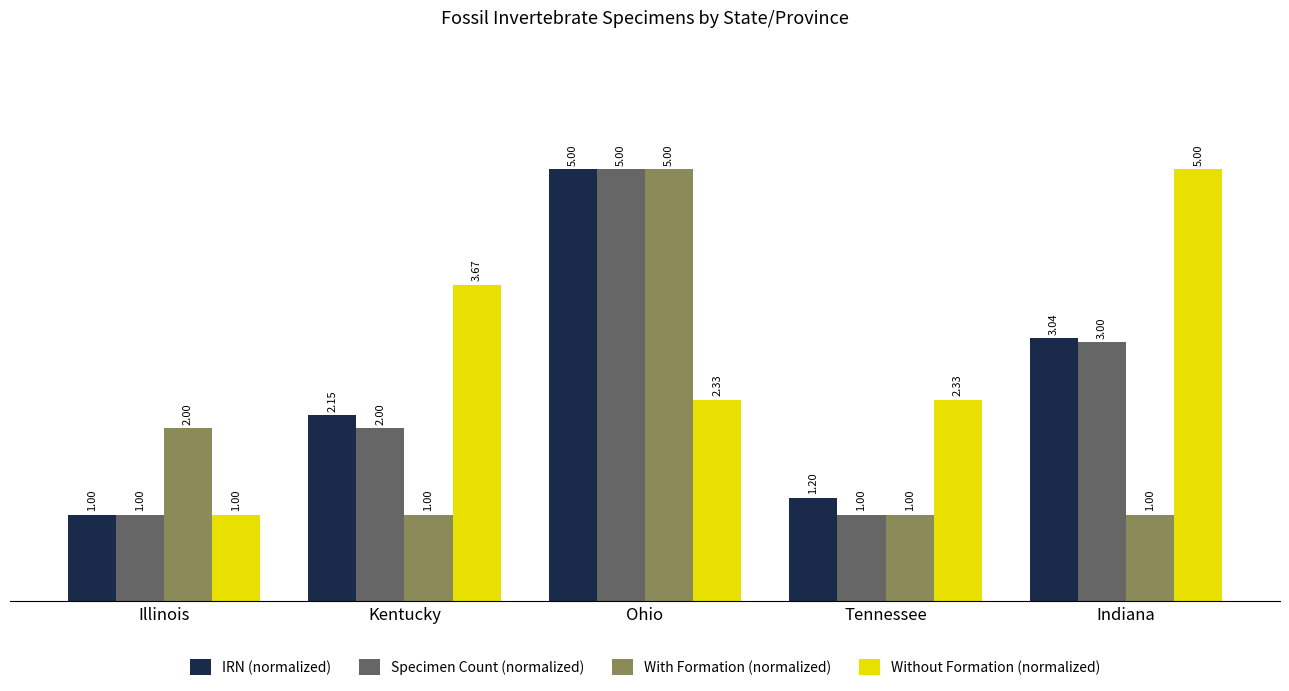

Count the Specimen Count (normalized) values in the range 1 to 3.

4